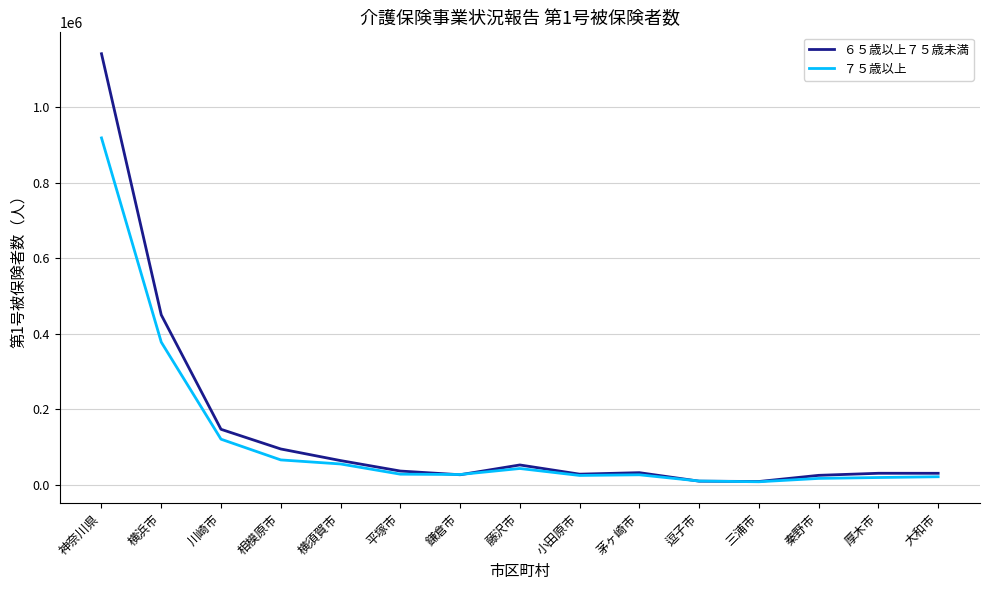

What is the greatest value displayed?

1141606